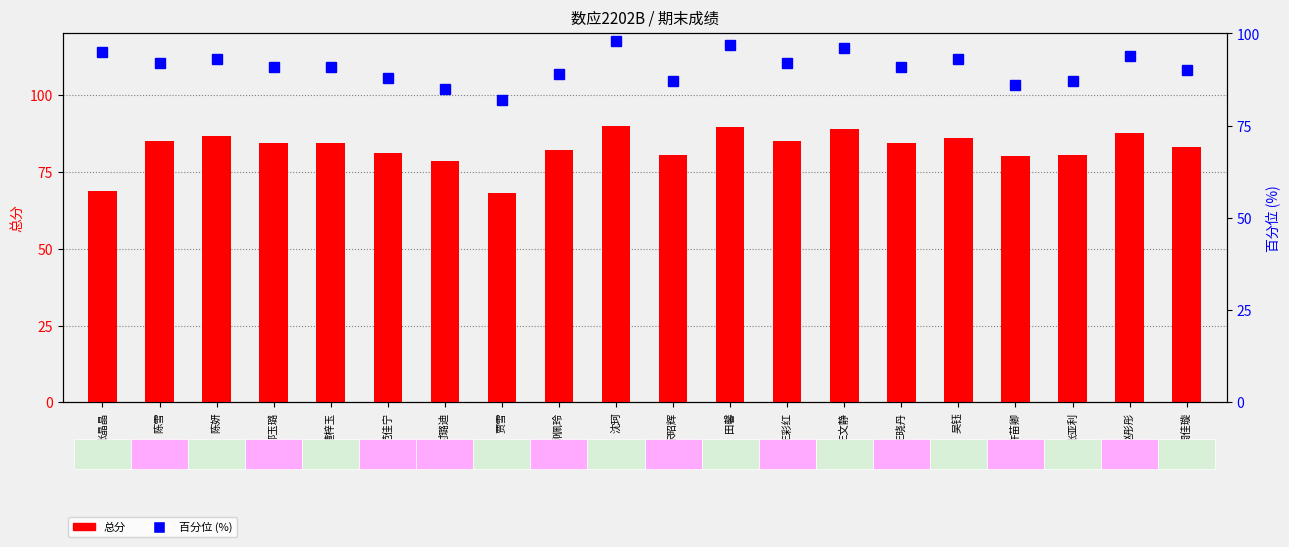

What is the difference between the maximum and minimum values in the 百分位 (%) series?

16.0